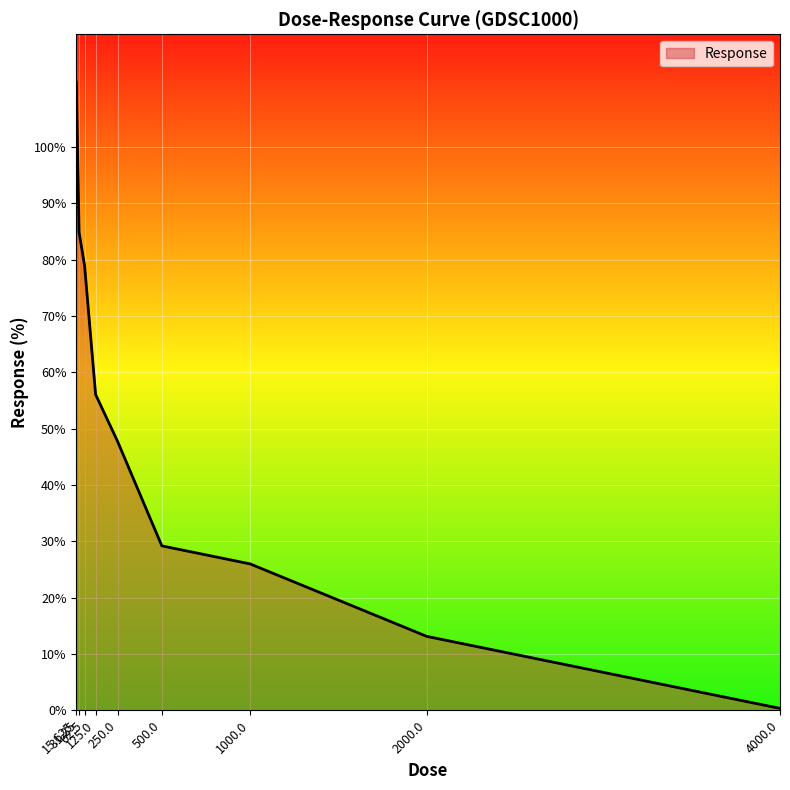

Rank the categories by value from highest to lowest.

15.625, 31.25, 62.5, 125.0, 250.0, 500.0, 1000.0, 2000.0, 4000.0